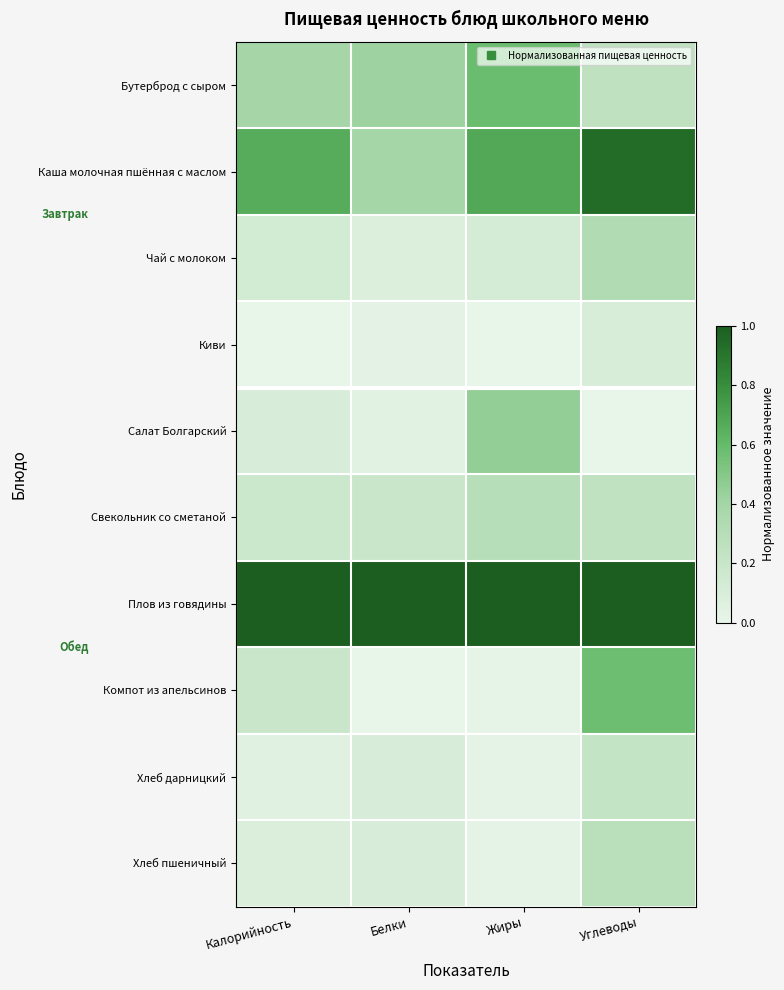

Reading right to left, extract all data points from this chart.

Бутерброд с сыром: Углеводы=0.3	Жиры=0.6	Белки=0.4	Калорийность=0.4
Каша молочная пшённая с маслом: Углеводы=0.9	Жиры=0.7	Белки=0.4	Калорийность=0.7
Чай с молоком: Углеводы=0.3	Жиры=0.1	Белки=0.1	Калорийность=0.1
Киви: Углеводы=0.1	Жиры=0.0	Белки=0.0	Калорийность=0.0
Салат Болгарский: Углеводы=0.0	Жиры=0.5	Белки=0.0	Калорийность=0.1
Свекольник со сметаной: Углеводы=0.2	Жиры=0.3	Белки=0.2	Калорийность=0.2
Плов из говядины: Углеводы=1.0	Жиры=1.0	Белки=1.0	Калорийность=1.0
Компот из апельсинов: Углеводы=0.6	Жиры=0.0	Белки=0.0	Калорийность=0.2
Хлеб дарницкий: Углеводы=0.2	Жиры=0.0	Белки=0.1	Калорийность=0.1
Хлеб пшеничный: Углеводы=0.3	Жиры=0.0	Белки=0.1	Калорийность=0.1